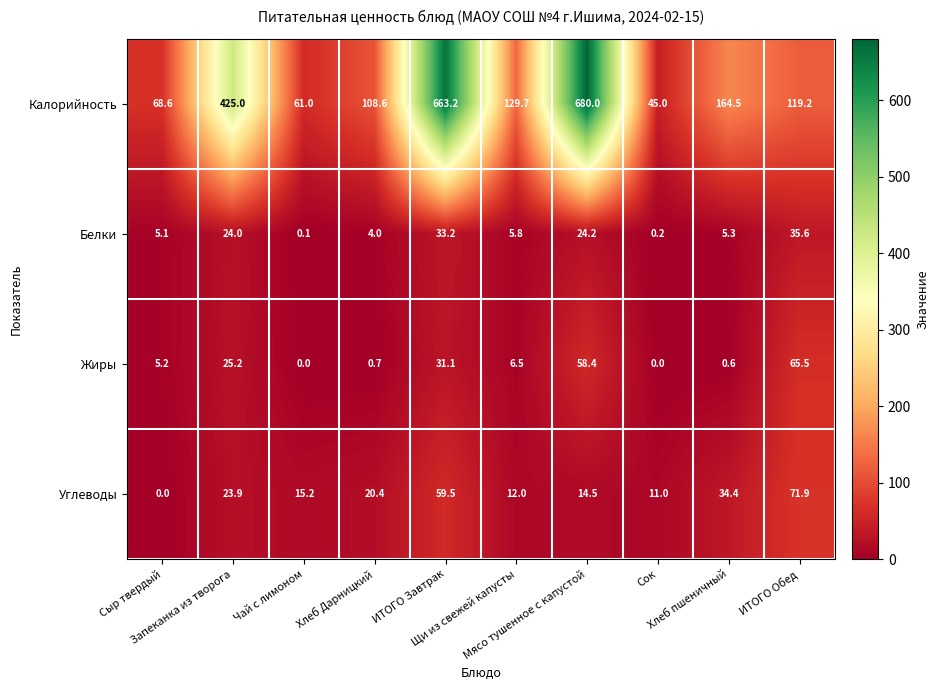

Which series has the largest range (max minus min)?

Калорийность